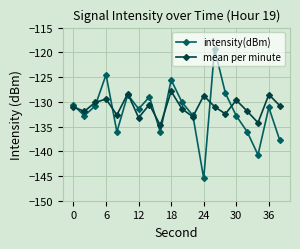

Rank the series by their maximum value, from highest to lowest.

intensity(dBm), mean per minute